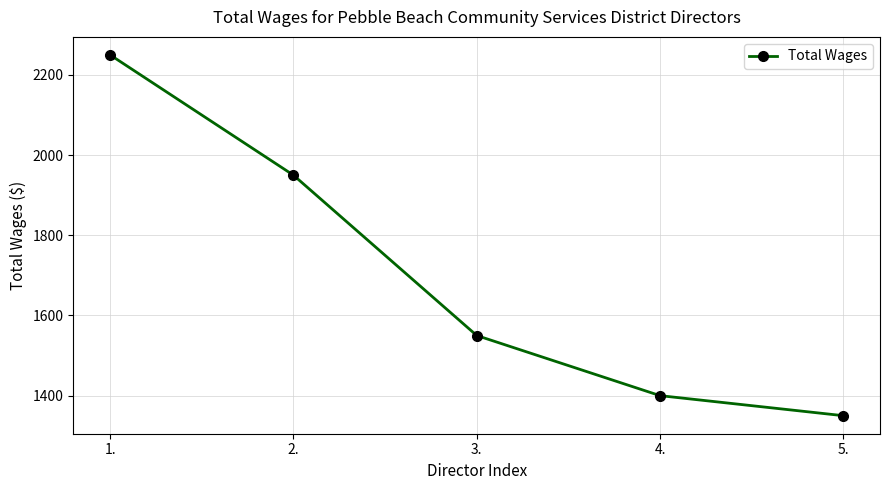

What is the smallest value displayed?

1350